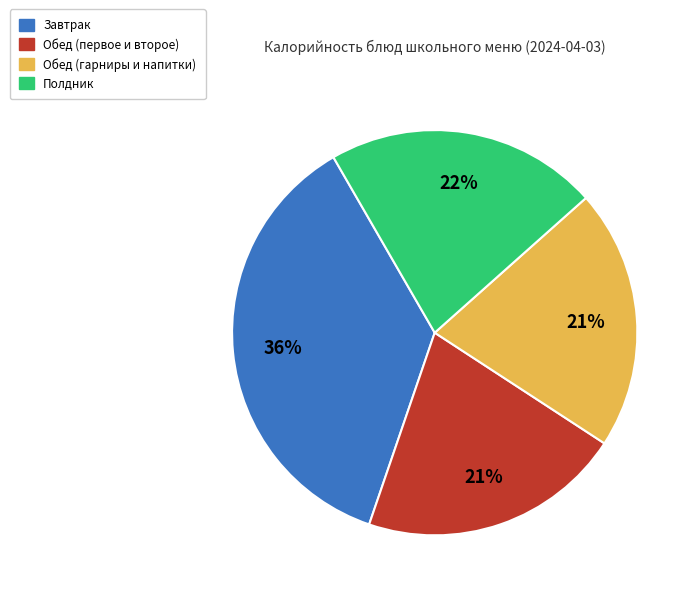

To the nearest percent, what is the average slice percentage?

25%